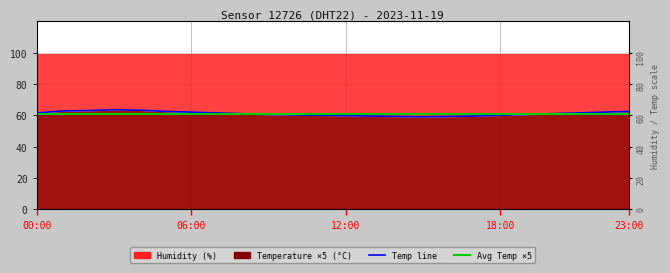

Reading left to right, what are all the values shown in this chart?

00:00=61.5	01:00=62.8	02:00=63.0	03:00=63.5	04:00=63.2	05:00=62.5	06:00=62.0	07:00=61.5	08:00=61.0	09:00=60.5	10:00=60.2	11:00=60.0	12:00=59.8	13:00=59.5	14:00=59.2	15:00=59.0	16:00=59.2	17:00=59.5	18:00=60.0	19:00=60.5	20:00=61.0	21:00=61.5	22:00=62.0	23:00=62.5